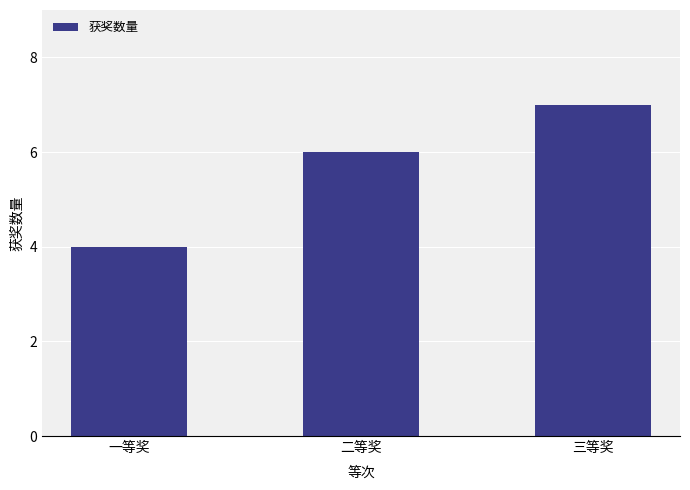

What is the value of the 3rd bar from the left?

7